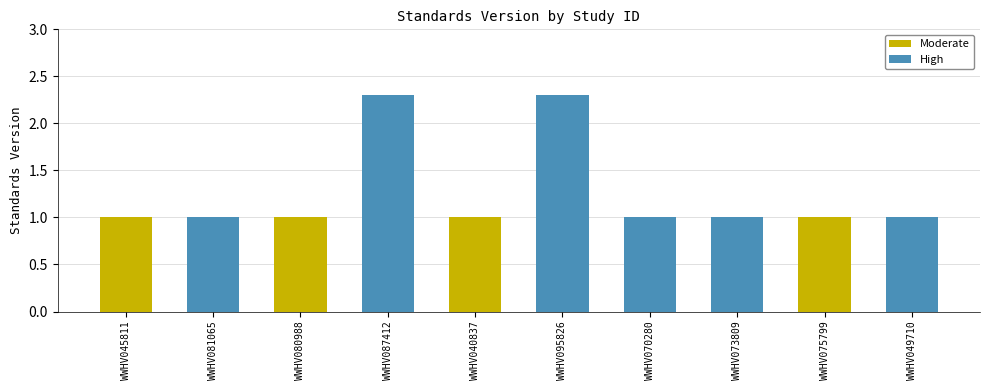

At how many categories does at least one series exceed 0?

10